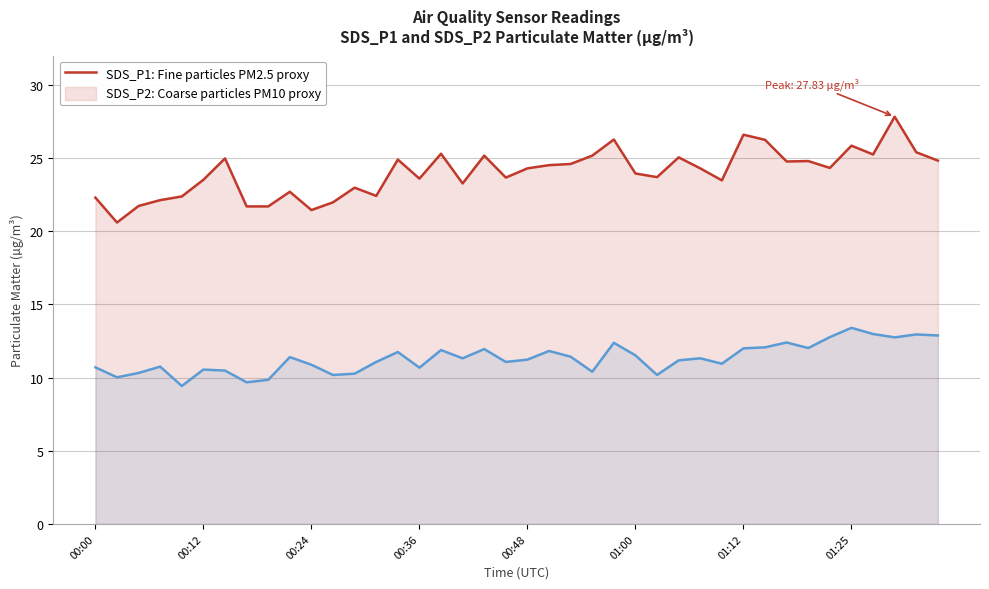

Which series changed the most between 01:00 and 22?

SDS_P1